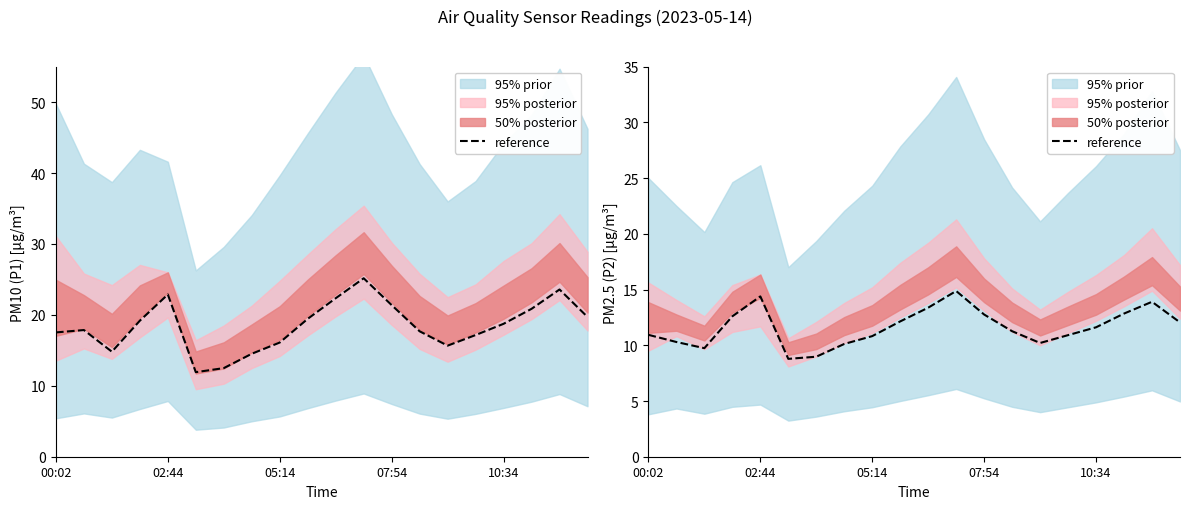

What is the difference between the maximum and second lowest values?

5.9